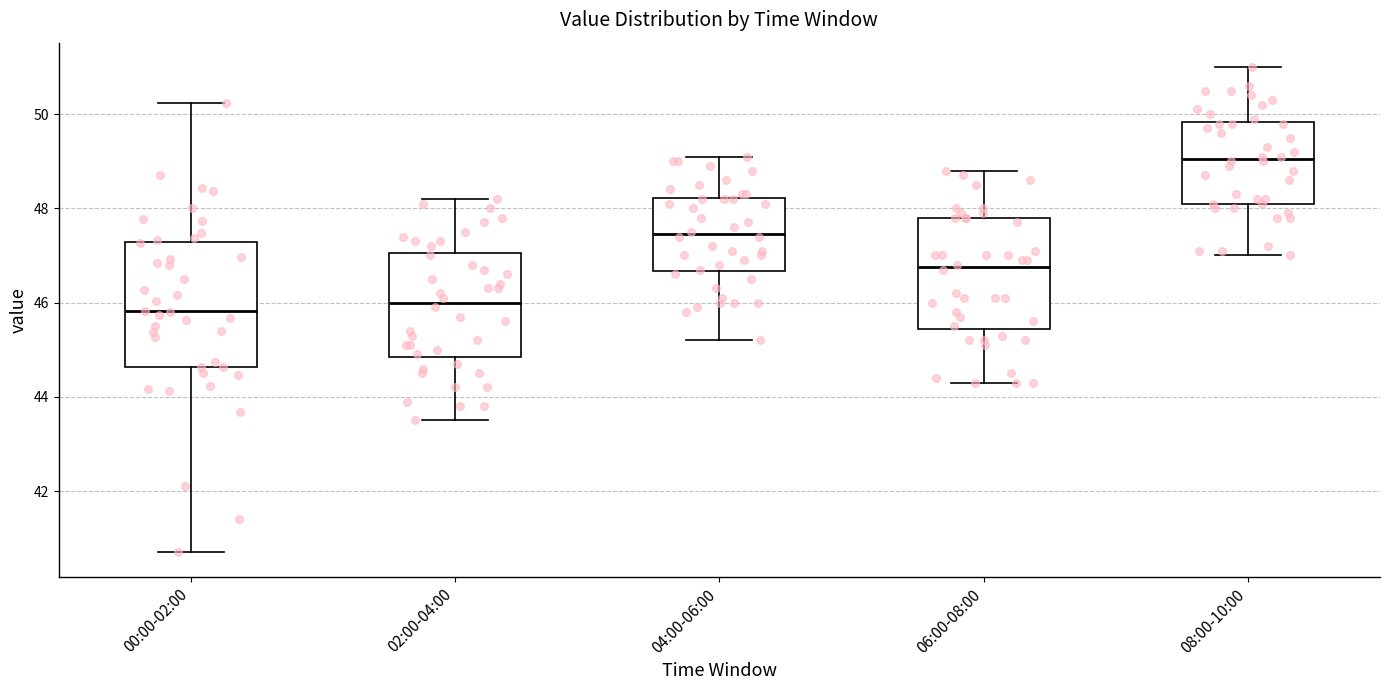

Reading left to right, read every box against the y-axis: the position of its median line, the range the box covers, and the ends of its whiskers. The values are not printed on the chart, so give them approximately, as read against the axis.

00:00-02:00: median 45.8, box 44.6 to 47.2, whiskers 40.8 to 50.2
02:00-04:00: median 46.0, box 44.8 to 47.0, whiskers 43.6 to 48.2
04:00-06:00: median 47.4, box 46.6 to 48.2, whiskers 45.2 to 49.2
06:00-08:00: median 46.8, box 45.4 to 47.8, whiskers 44.4 to 48.8
08:00-10:00: median 49.0, box 48.2 to 49.8, whiskers 47.0 to 51.0